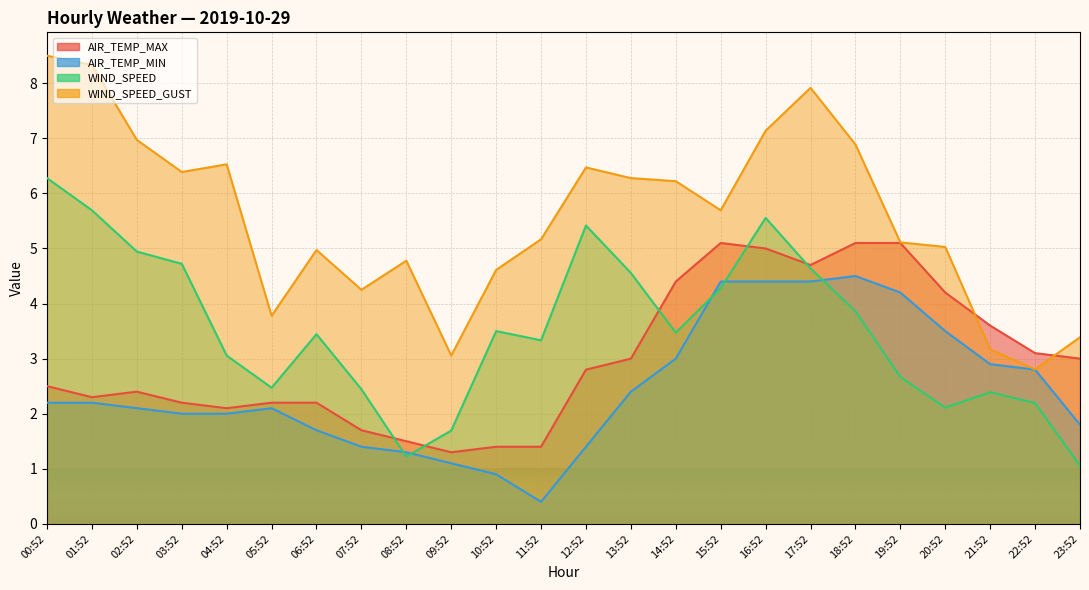

What is the sum of all AIR_TEMP_MIN values?

59.1